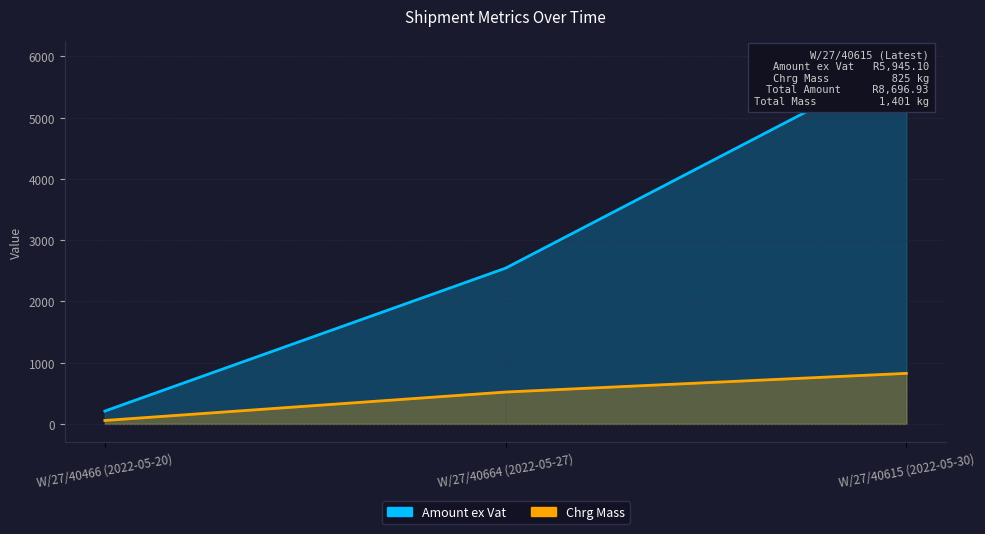

Read the Chrg Mass value at W/27/40664 (2022-05-27).

520.0